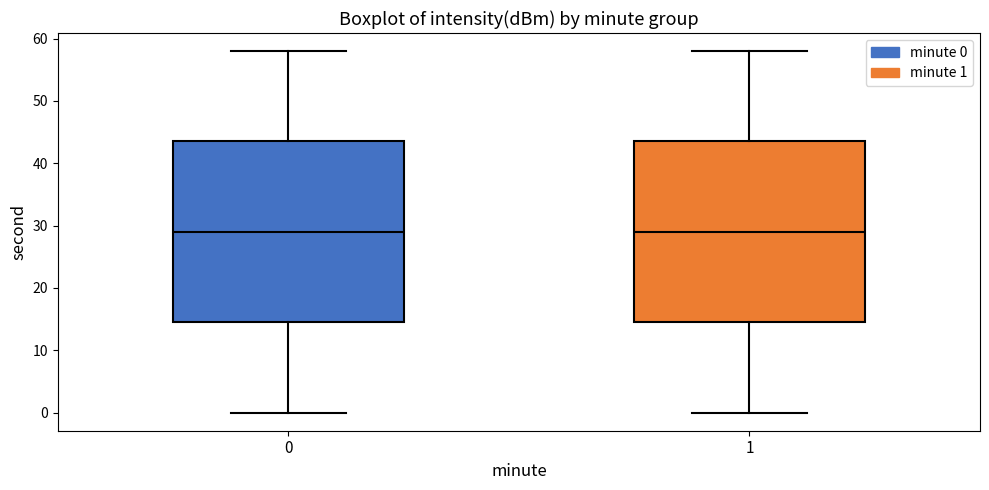

Reading left to right, transcribe this box plot: for each box, give where its median line is, the range the box spans, and where its two whiskers end, as read against the y-axis. The values are not printed on the chart, so give them approximately, as read against the axis.

0: median 29, box 15 to 44, whiskers 0 to 58
1: median 29, box 15 to 44, whiskers 0 to 58